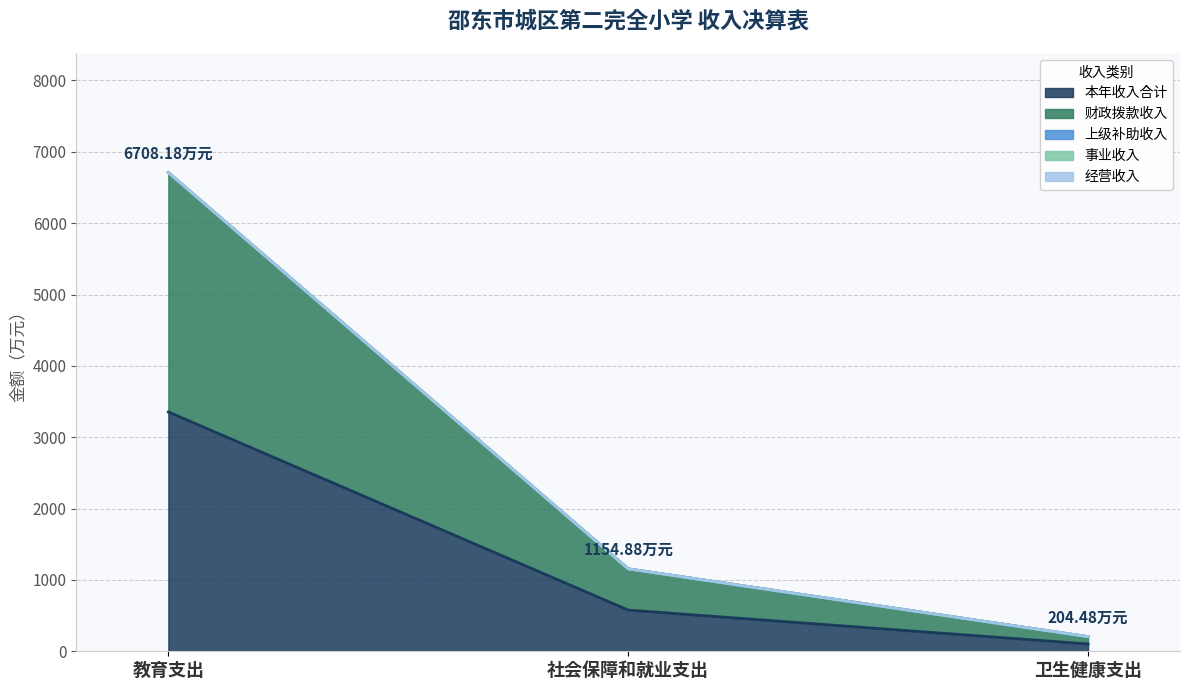

Which series has the largest total across all categories?

本年收入合计